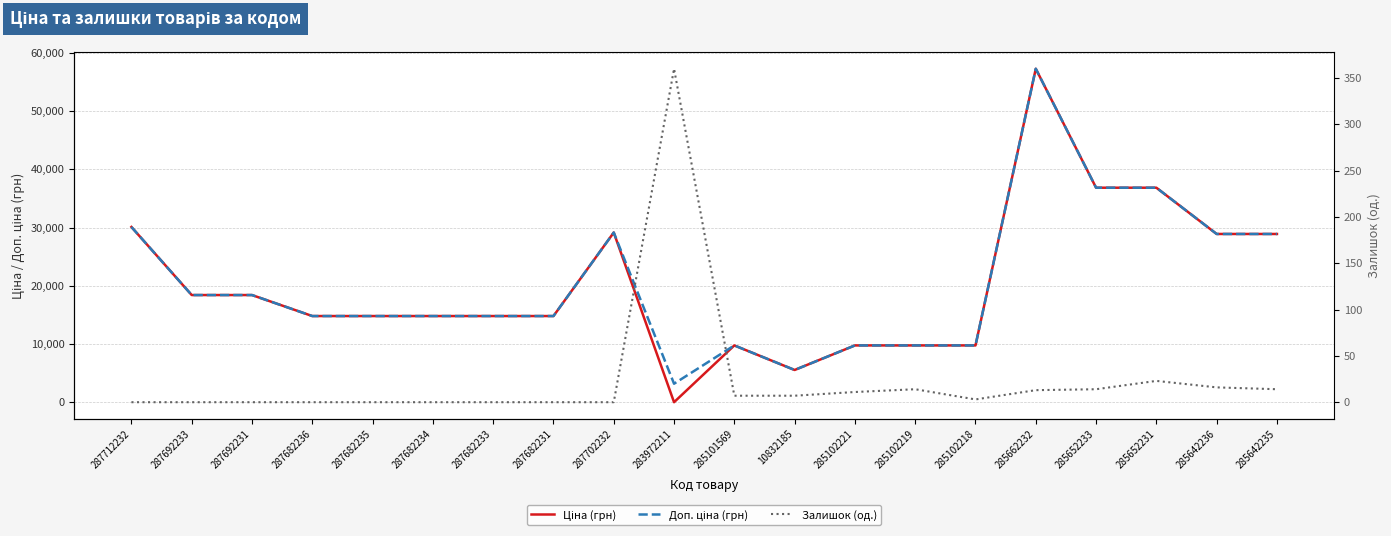

After their last crossing, which series has the higher values: Ціна (грн) or Залишок (од.)?

Ціна (грн)